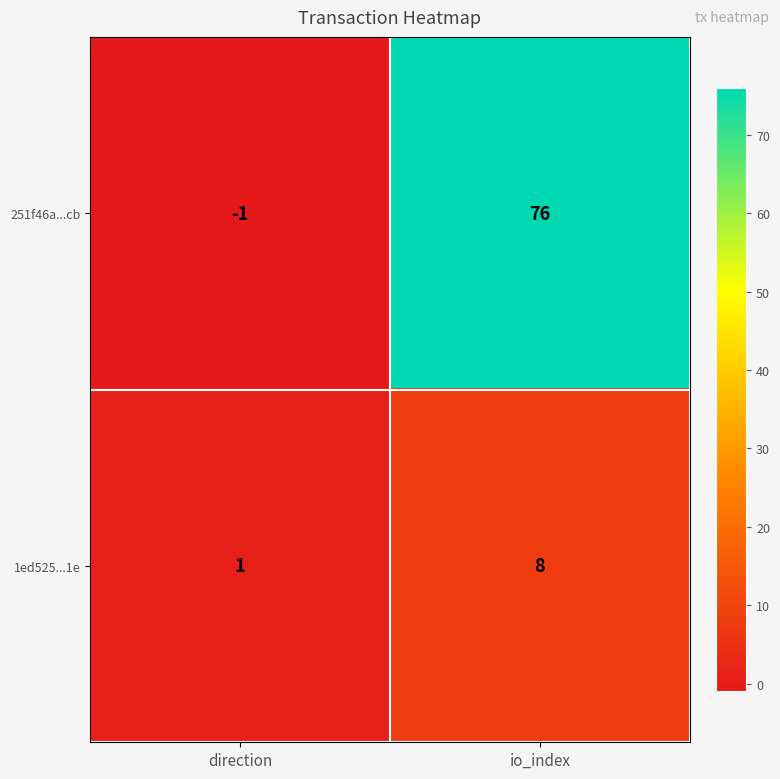

Read the 251f46a...cb value at io_index.

76